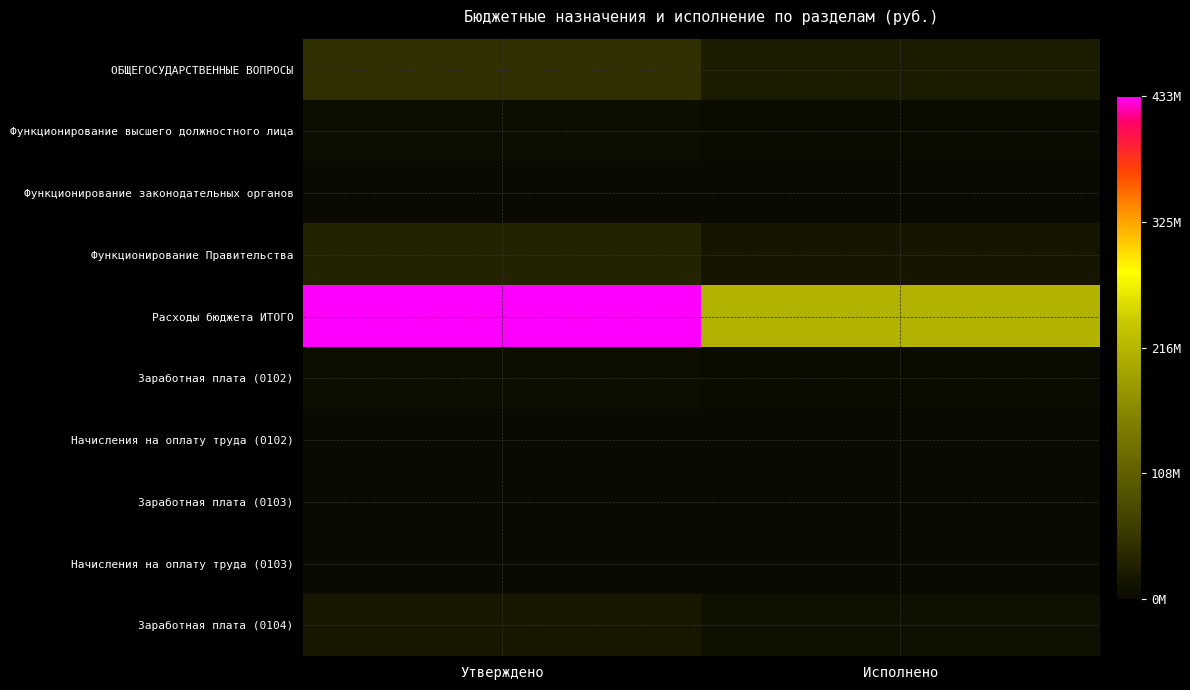

What is the greatest value displayed?

433495016.5